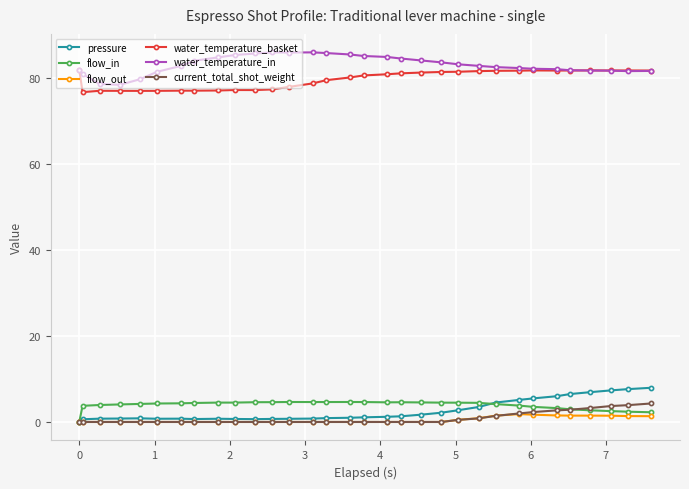

Which series has the largest total across all categories?

water_temperature_in